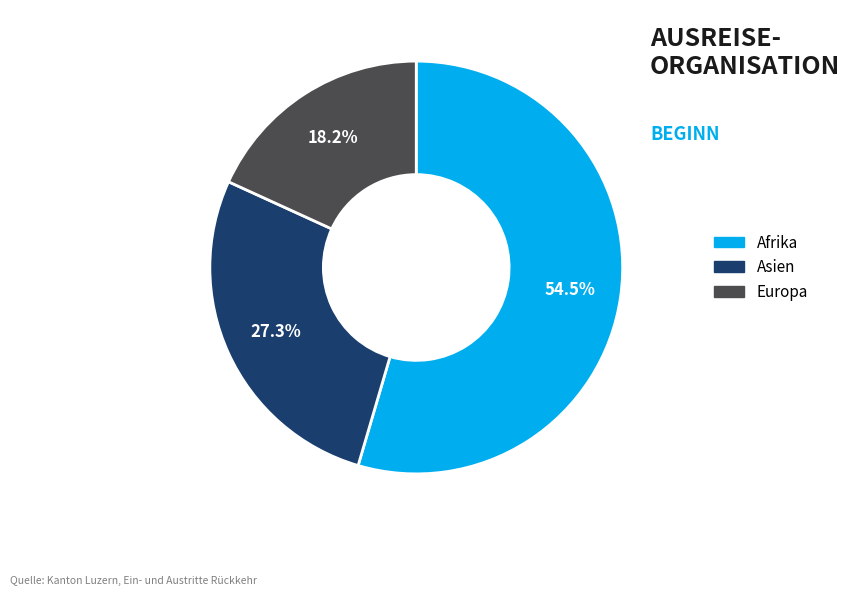

To the nearest percent, what is the difference between the largest and smallest slice percentages?

36%